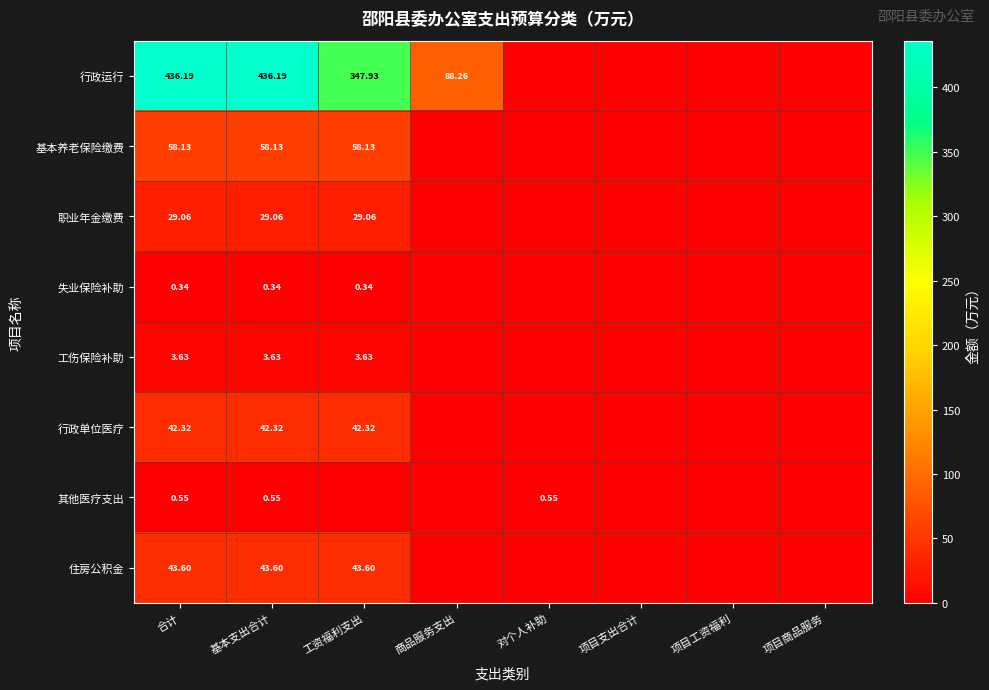

What is the sum of all 基本养老保险缴费 values?

174.4